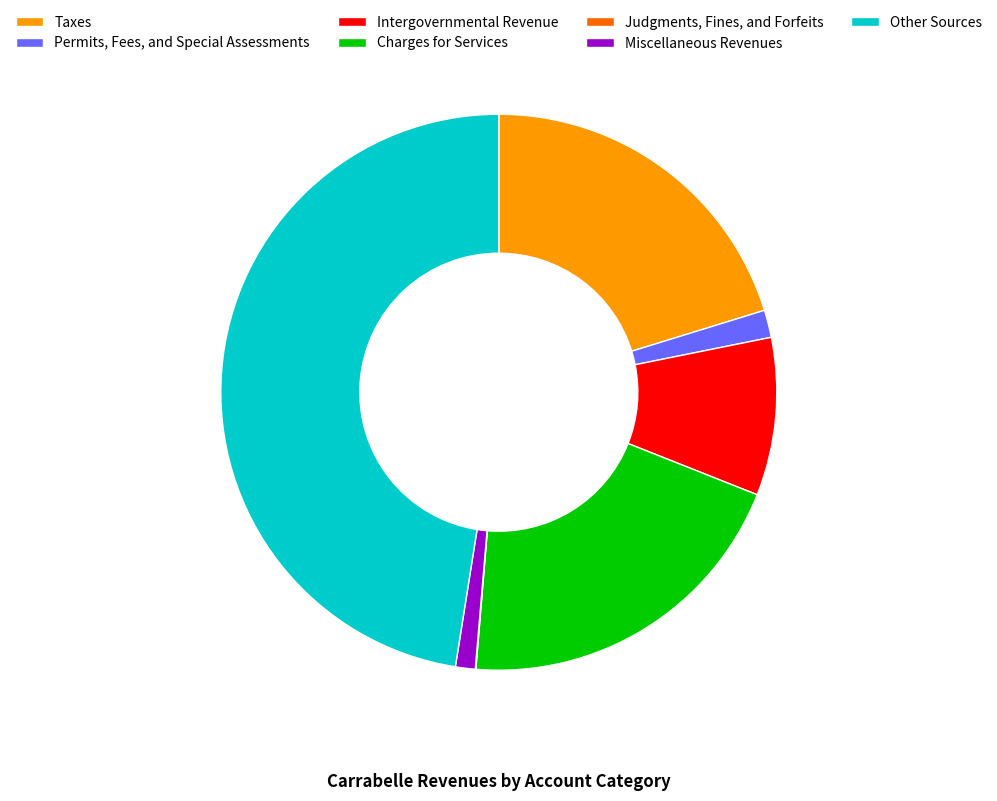

Does Permits, Fees, and Special Assessments account for over 50% of the chart?

No